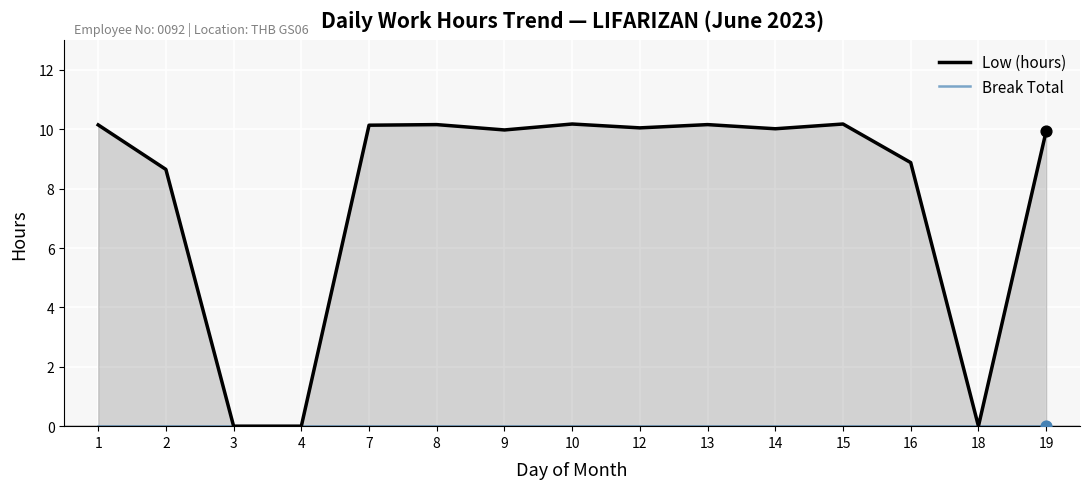

Which series has the largest total across all categories?

Low (hours)